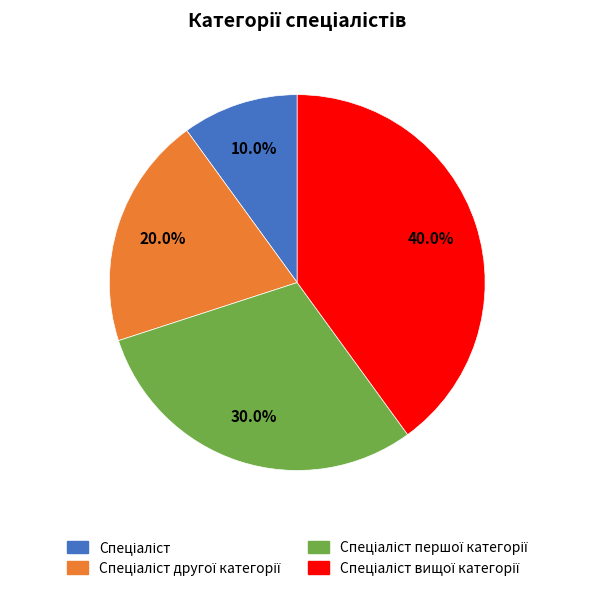

Is there a majority slice in this chart?

No